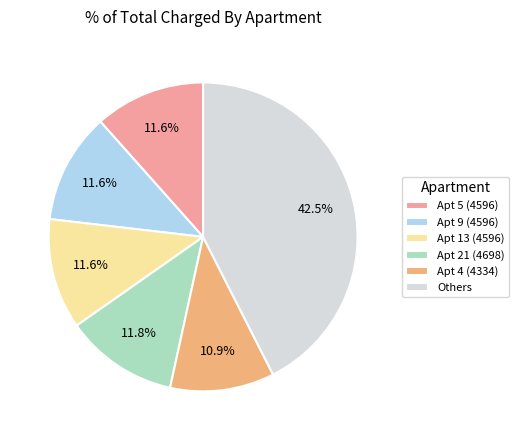

What percentage is NOT represented by Apt 4 (4334)?

89.1%